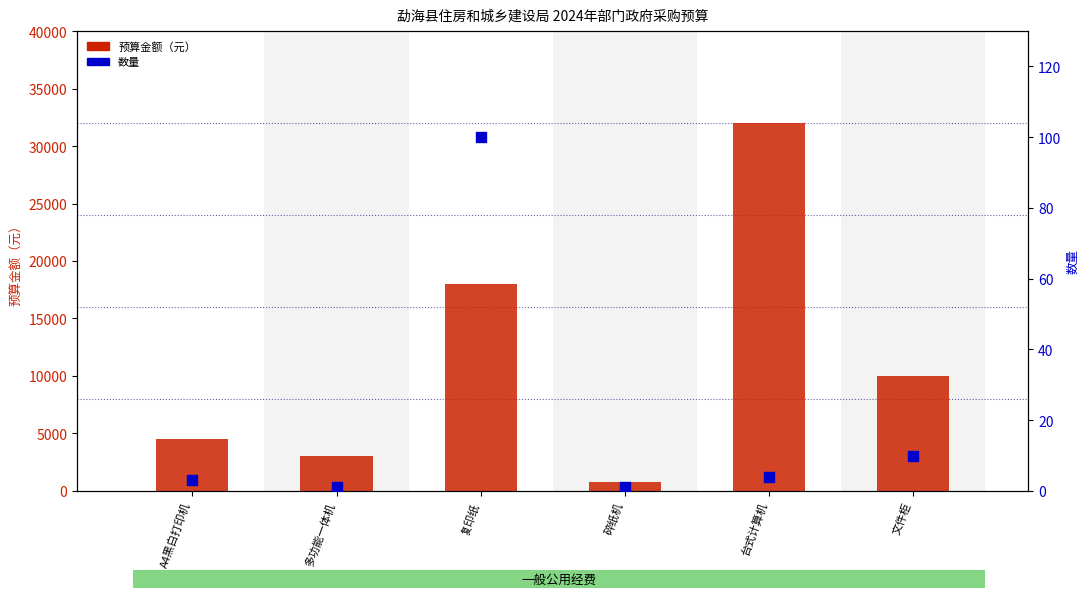

Which series has the largest total across all categories?

预算金额（元）